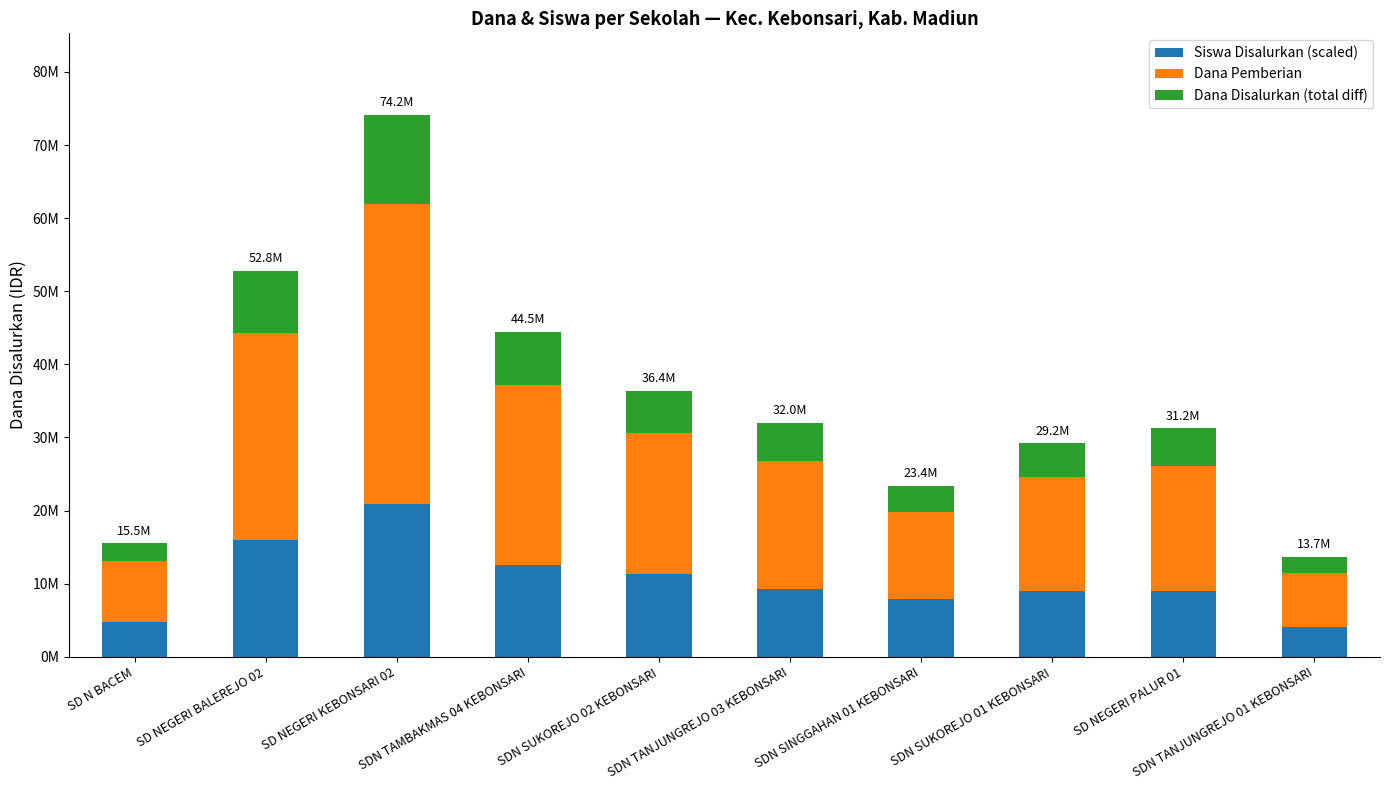

The Dana Disalurkan (total diff) series shows 3638685 at SDN TAMBAKMAS 04 KEBONSARI. True or false?

False